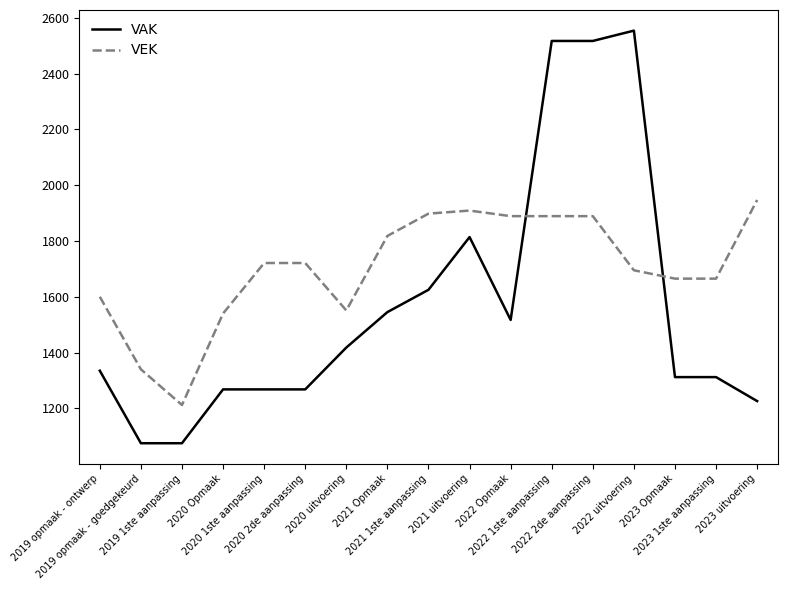

Which series has the largest total across all categories?

VEK